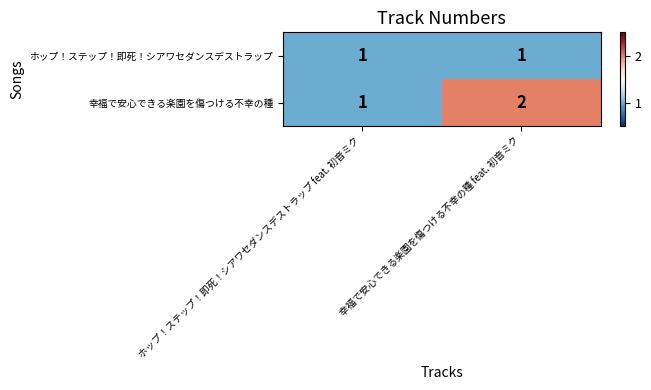

Which series has the widest spread of values?

幸福で安心できる楽園を傷つける不幸の種